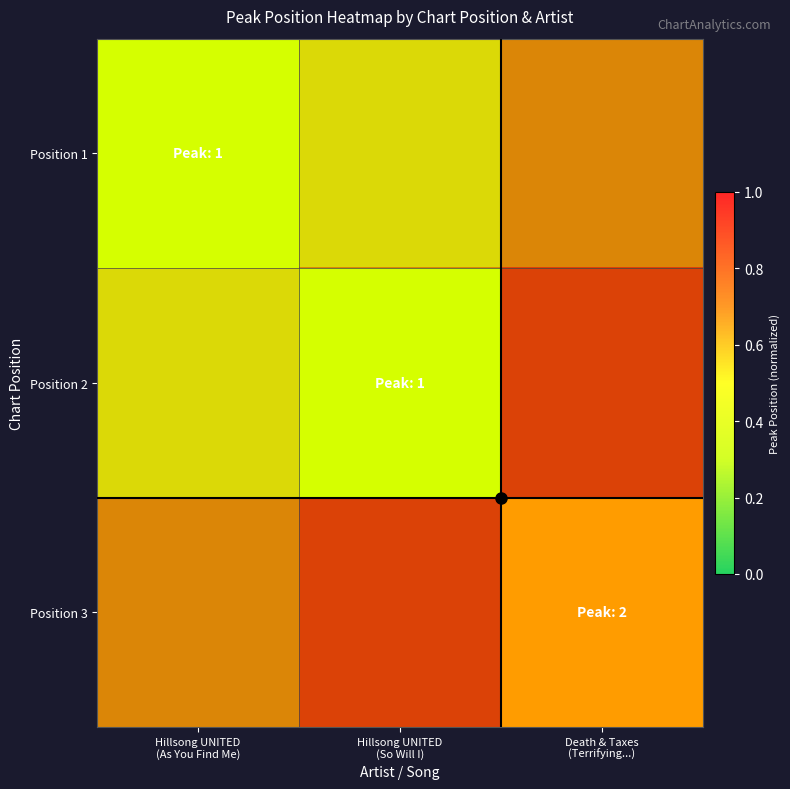

What is the minimum value shown in the chart?

0.3